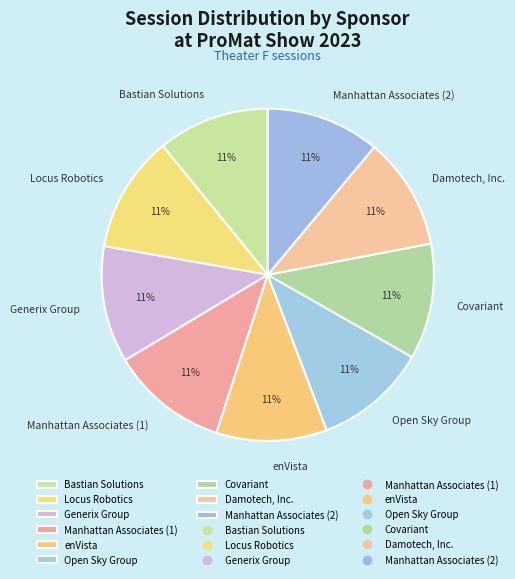

True or false: Locus Robotics accounts for 25% of the total.

False